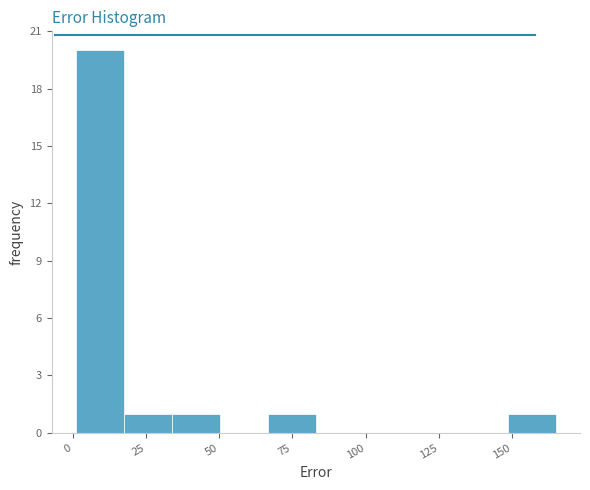

Read against the x-axis, roughly where is the centre of the tallest bar?

10